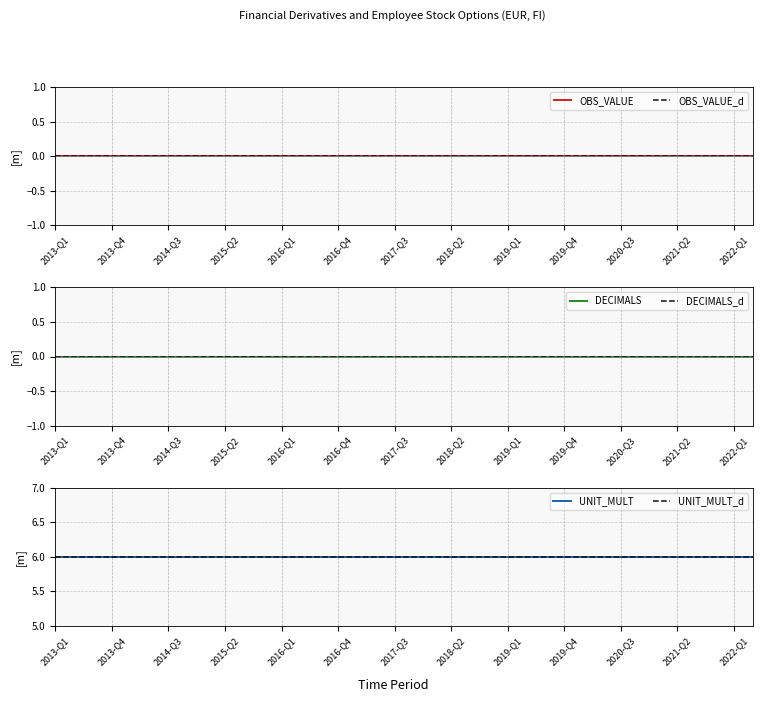

What is the maximum value shown in the chart?

6